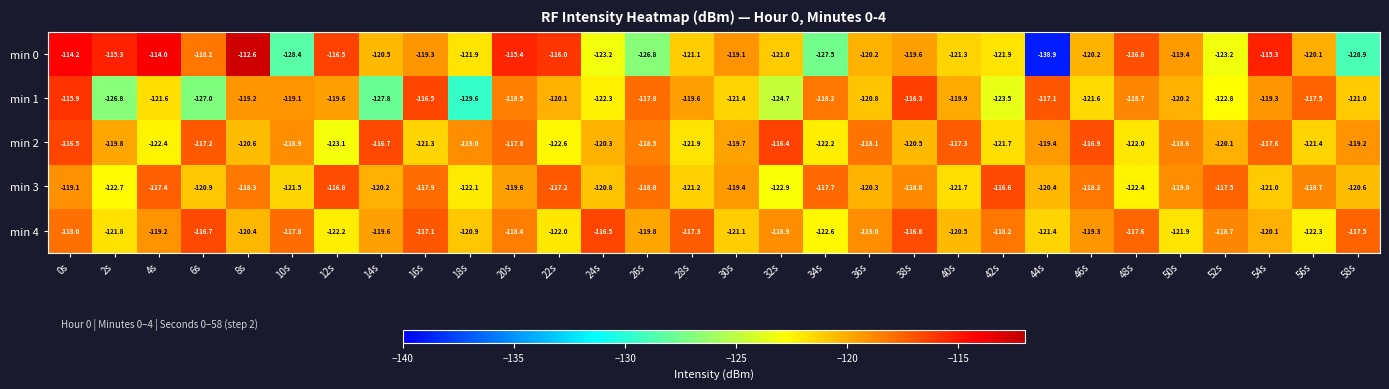

Which series has the largest total across all categories?

min 4